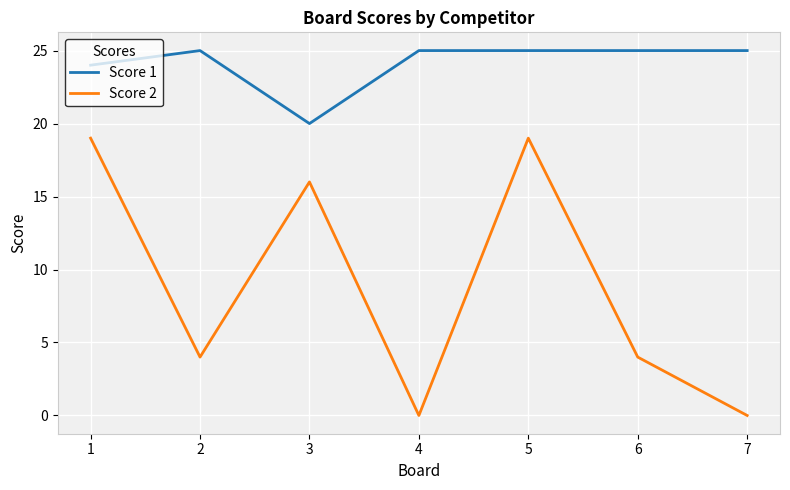

What is the highest value of the Score 2 series?

19